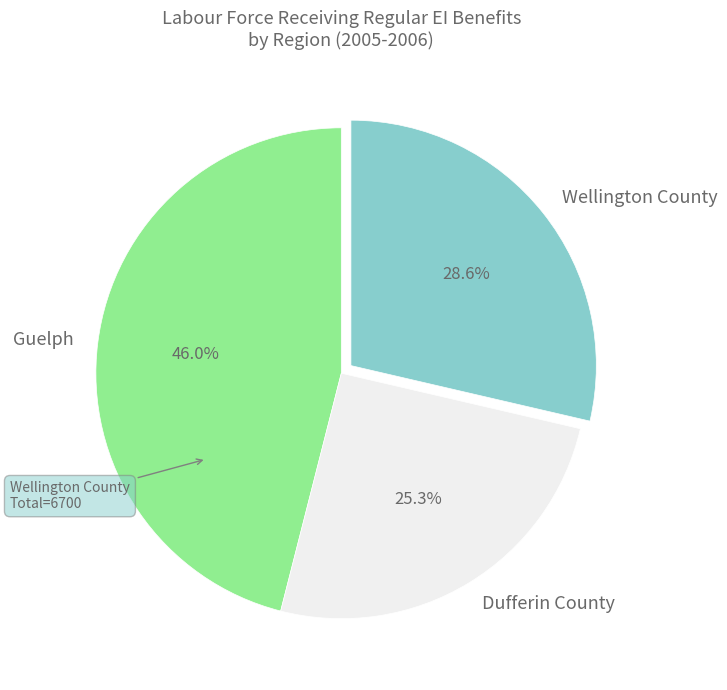

Combined, do Wellington County and Dufferin County account for over 50%?

Yes